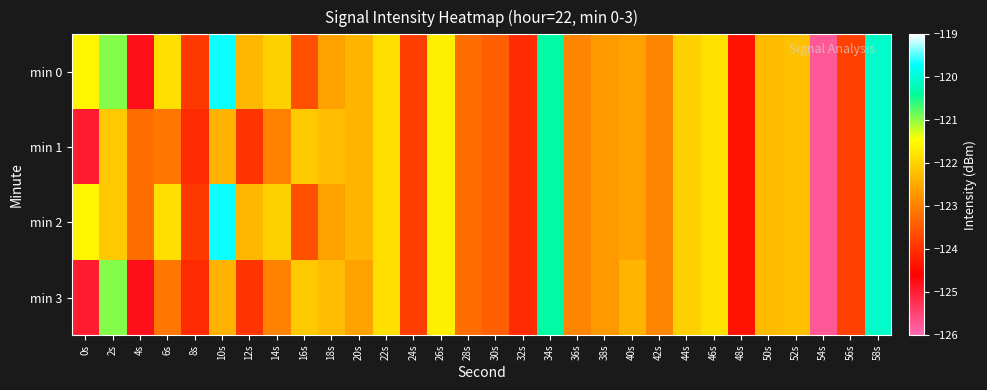

Rank the series by their maximum value, from lowest to highest.

min 1, min 3, min 0, min 2